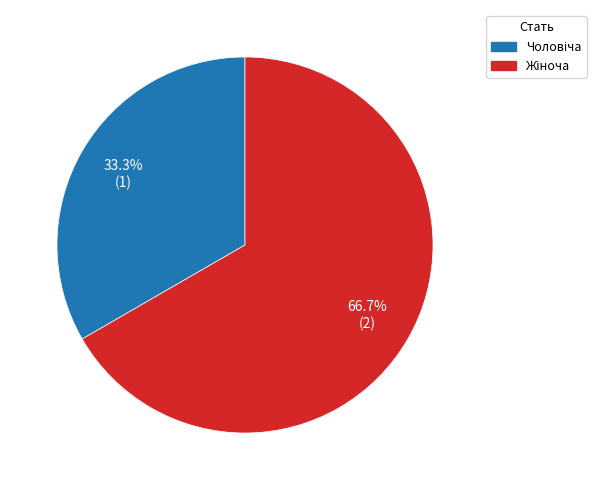

Is there any slice that represents more than half of the pie?

Yes